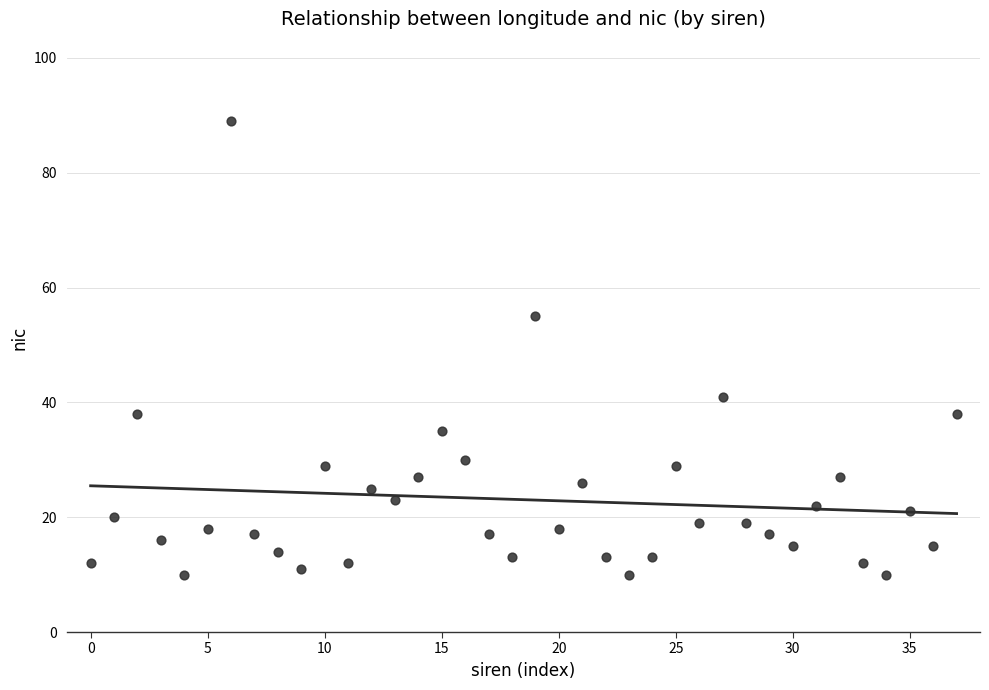

What is the range of Y values (max minus min)?

79